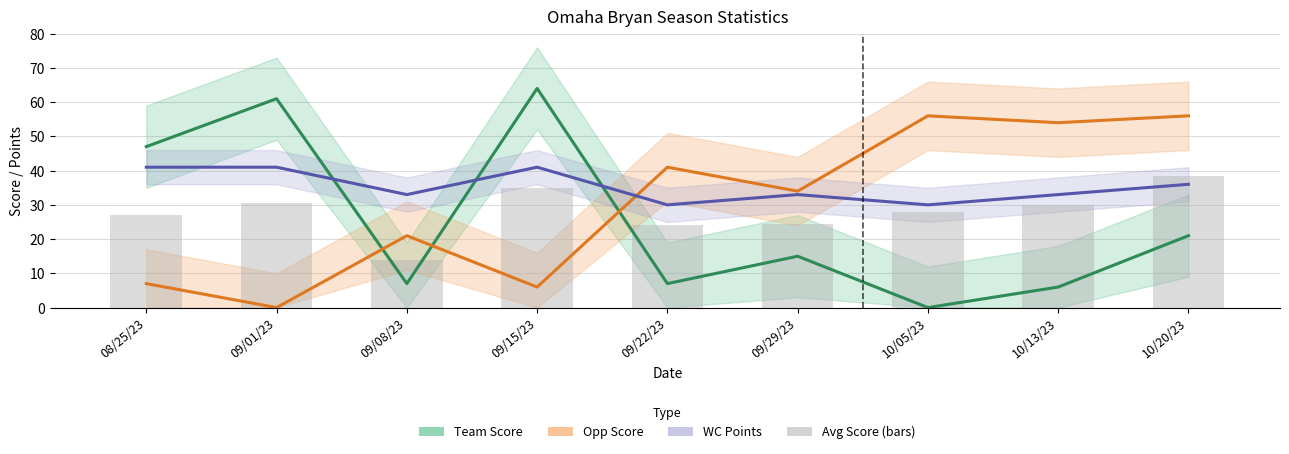

What position from the left is 08/25/23?

1